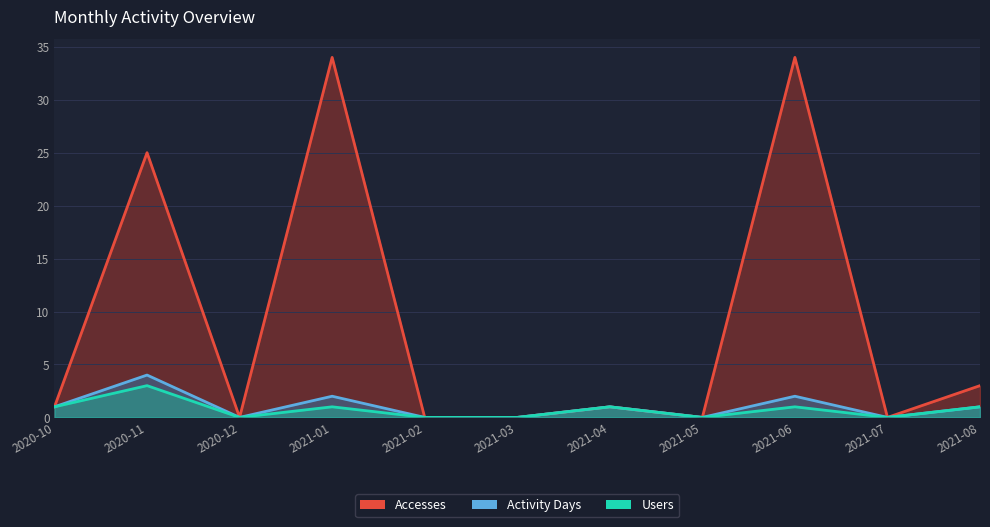

Reading left to right, list all the values displayed in this chart.

Accesses: 1	25	0	34	0	0	1	0	34	0	3
Activity Days: 1	4	0	2	0	0	1	0	2	0	1
Users: 1	3	0	1	0	0	1	0	1	0	1